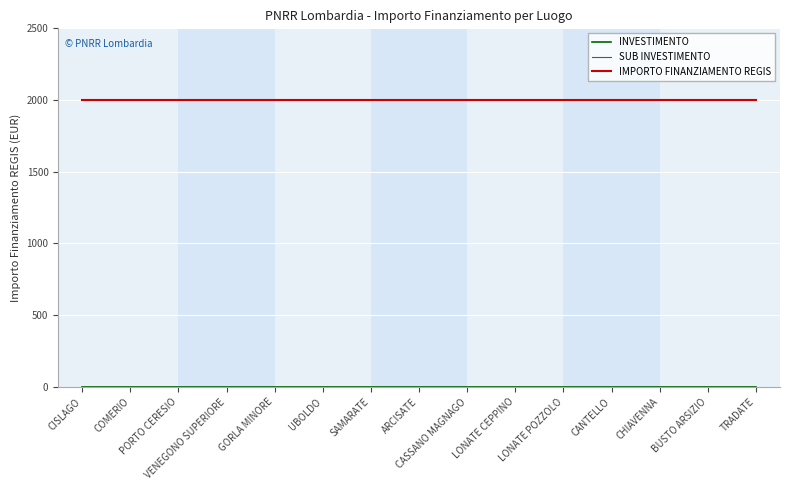

Is it true that SUB INVESTIMENTO equals 2.1 at LONATE POZZOLO?

True